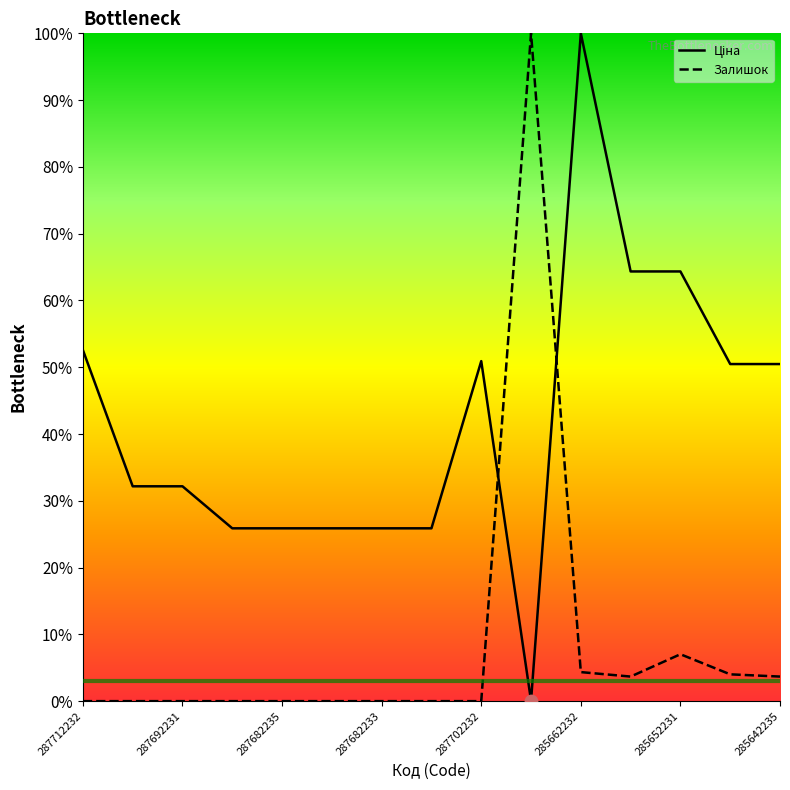

Which series reaches the minimum Y coordinate?

Залишок